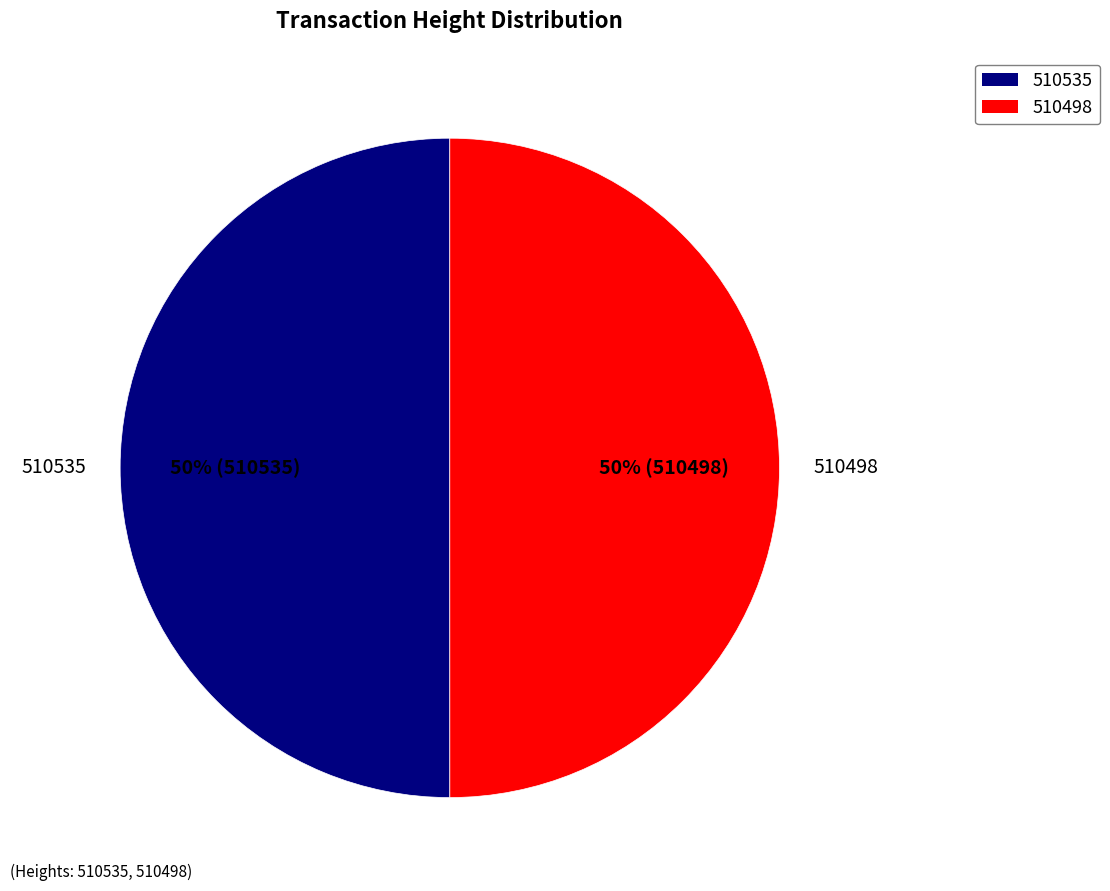

Is the sum of 510498 and 510535 greater than half?

Yes